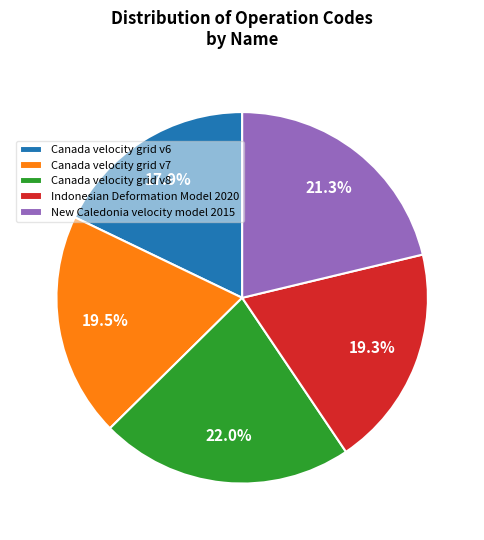

True or false: New Caledonia velocity model 2015 accounts for 34% of the total.

False